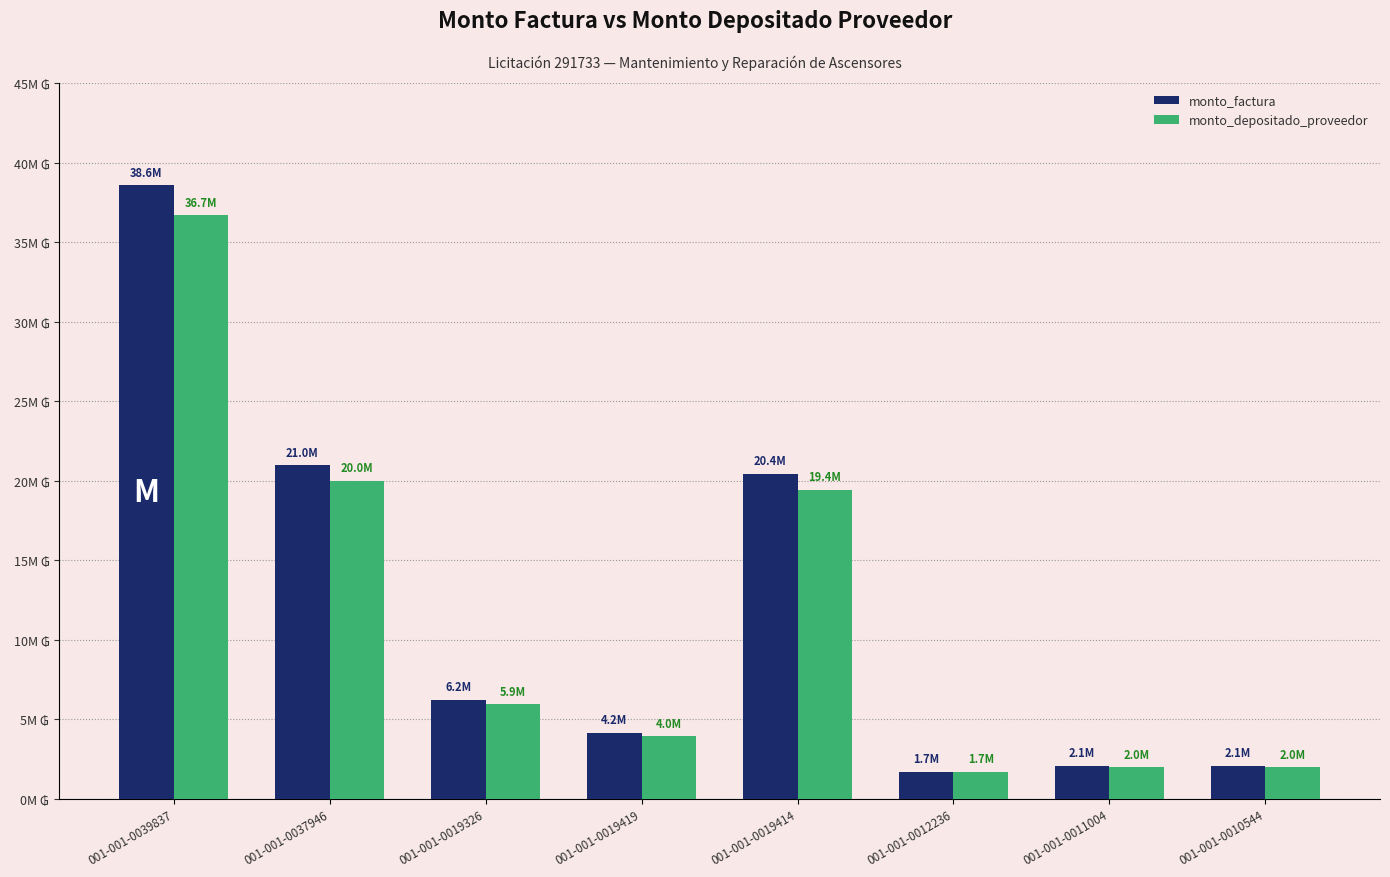

What are all the series names shown in the legend?

monto_factura, monto_depositado_proveedor